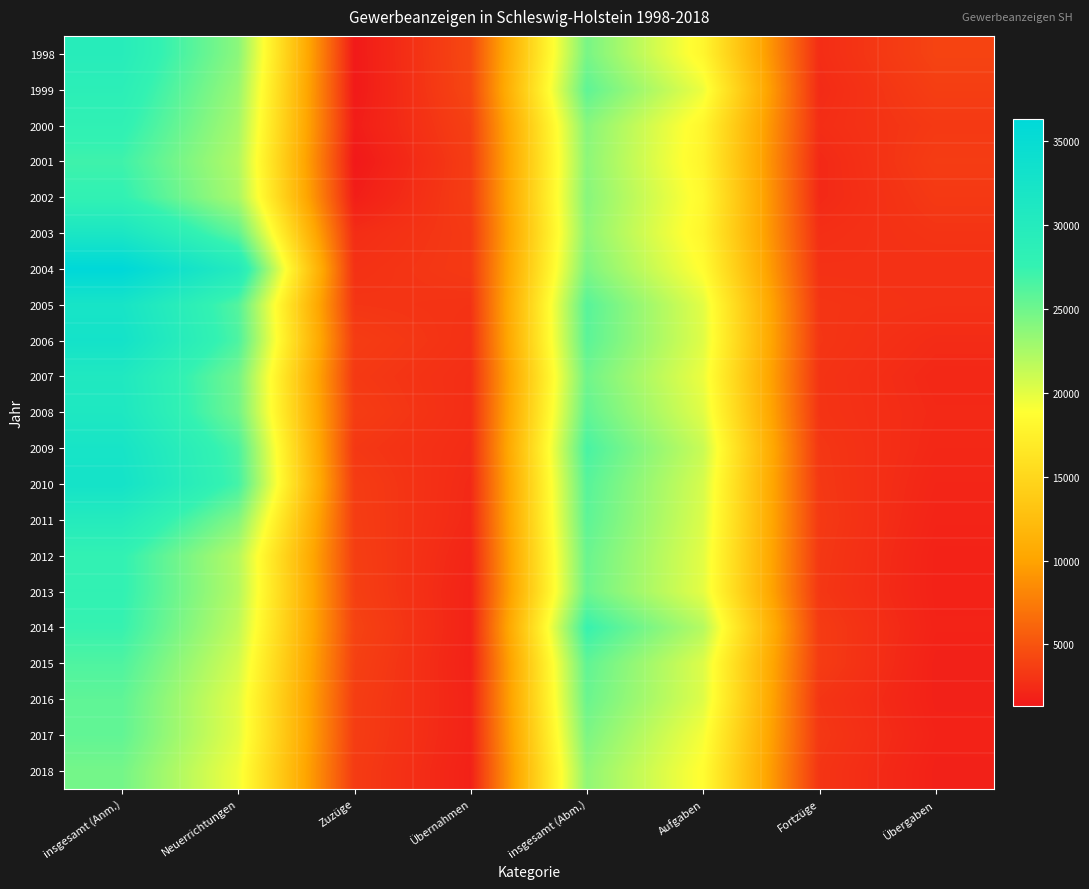

At how many categories does at least one series exceed 32072?

1